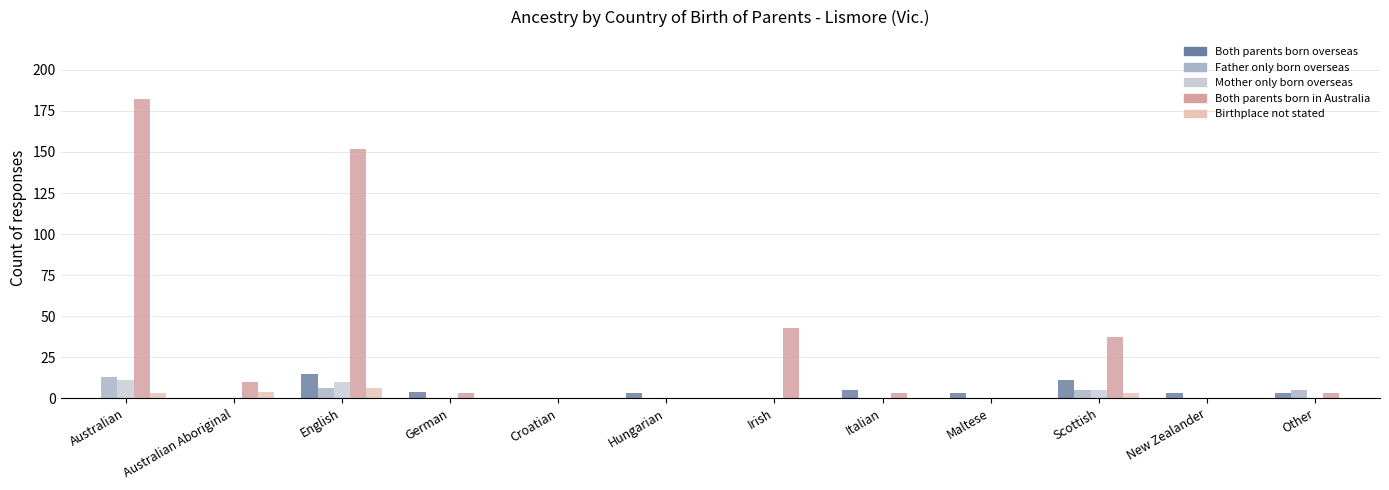

What is the sum of all Mother only born overseas values?

26